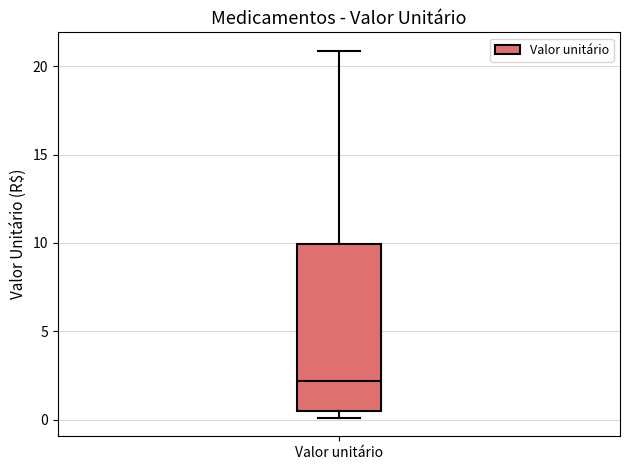

Read this box plot against the y-axis: the position of the median line, the range covered by the box, and the ends of both whiskers. The values are not printed on the chart, so give them approximately, as read against the axis.

median 2.0, box 0.5 to 10.0, whiskers 0.0 to 21.0